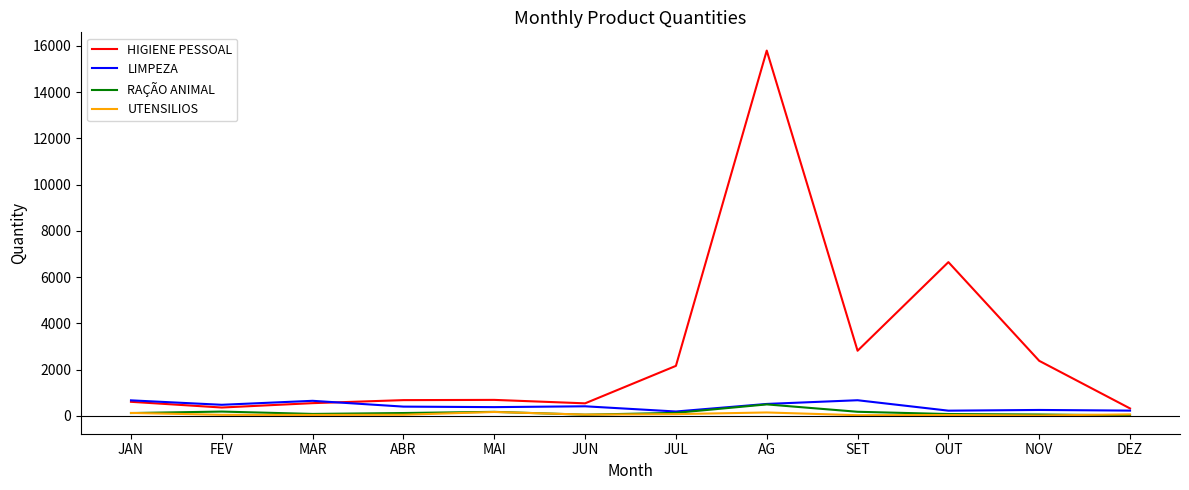

At which category is the sum across all series the highest?

AG